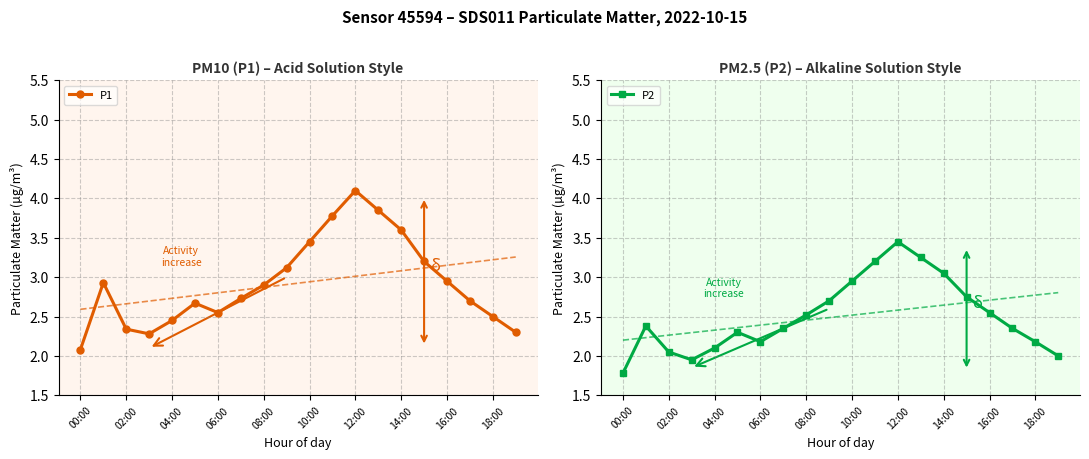

List the series in order of their peak value, highest first.

P1, P2